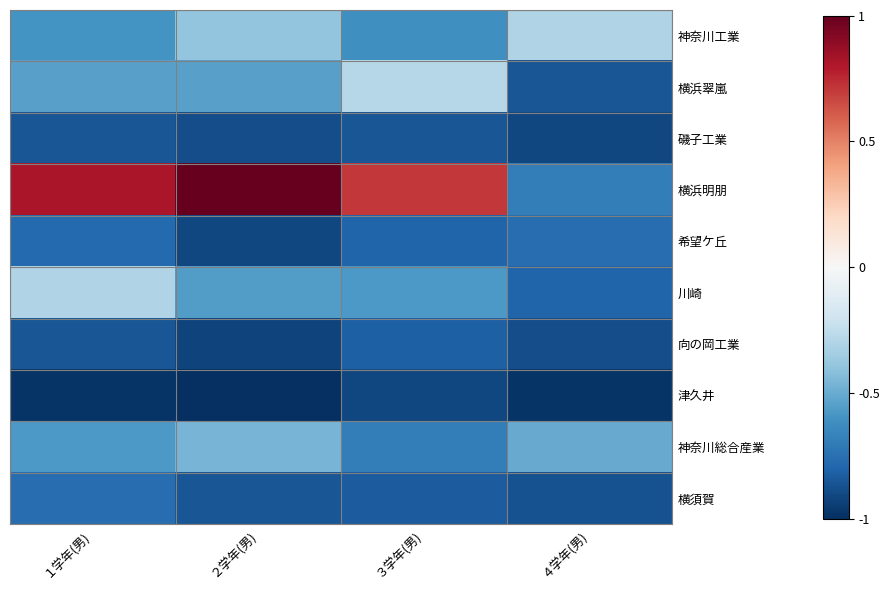

Which series has the largest range (max minus min)?

横浜明朋